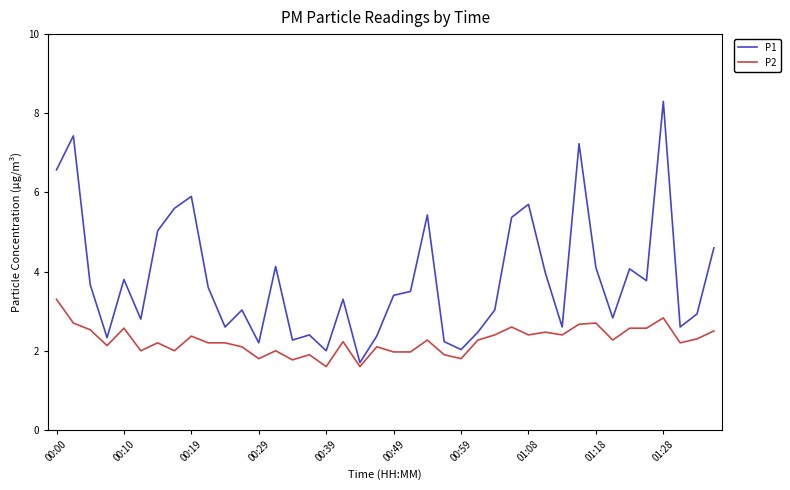

What is the lowest value of the P1 series?

1.7